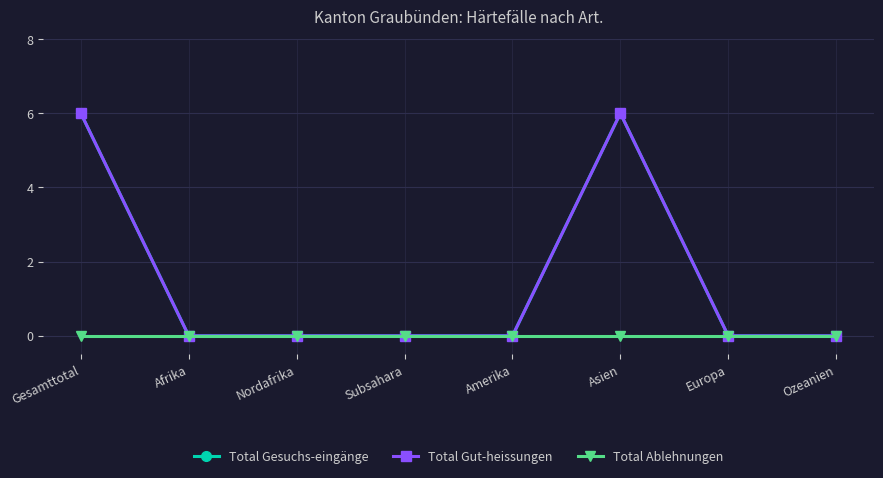

Reading left to right, list all the values displayed in this chart.

Total Gesuchs-eingänge: 6	0	0	0	0	6	0	0
Total Gut-heissungen: 6	0	0	0	0	6	0	0
Total Ablehnungen: 0	0	0	0	0	0	0	0